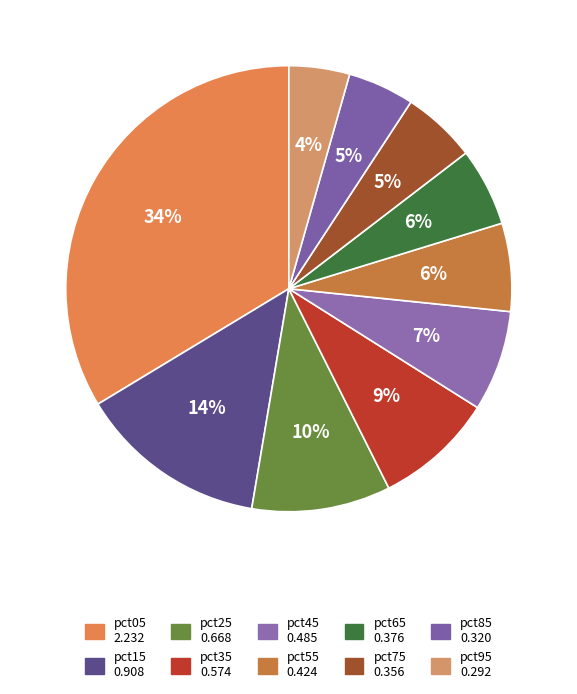

How many segments does this pie chart have?

10